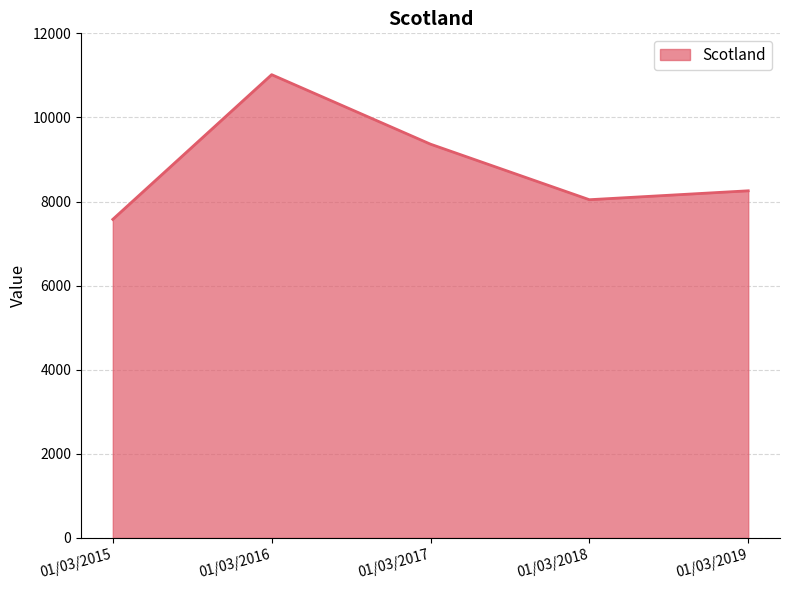

What is the smallest value displayed?

7576